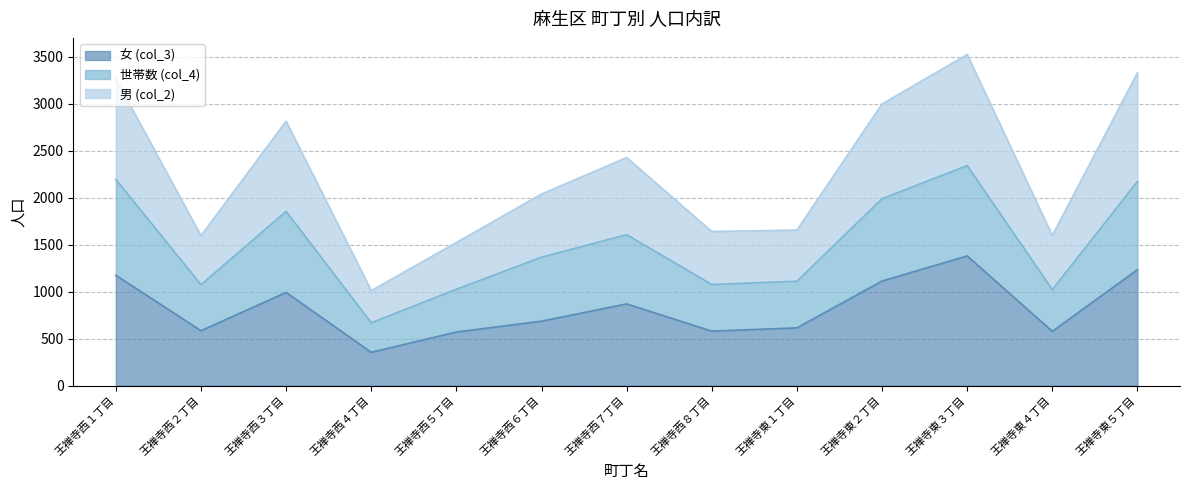

How many data points in 男 (col_2) are less than 2037?

6